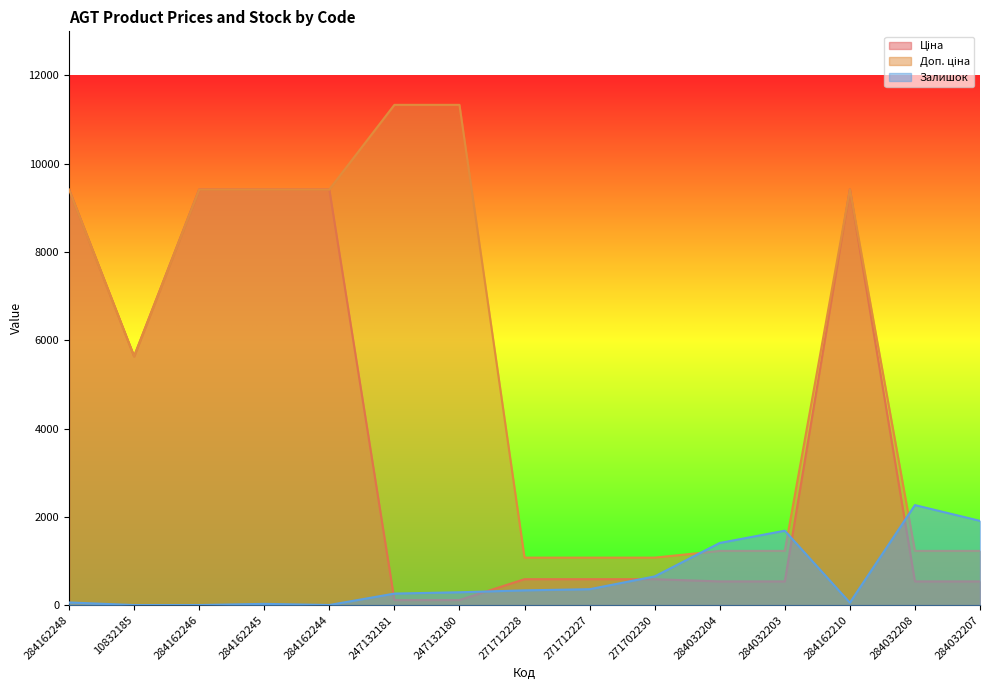

Is it true that Доп. ціна equals 9416.9 at 284162210?

True